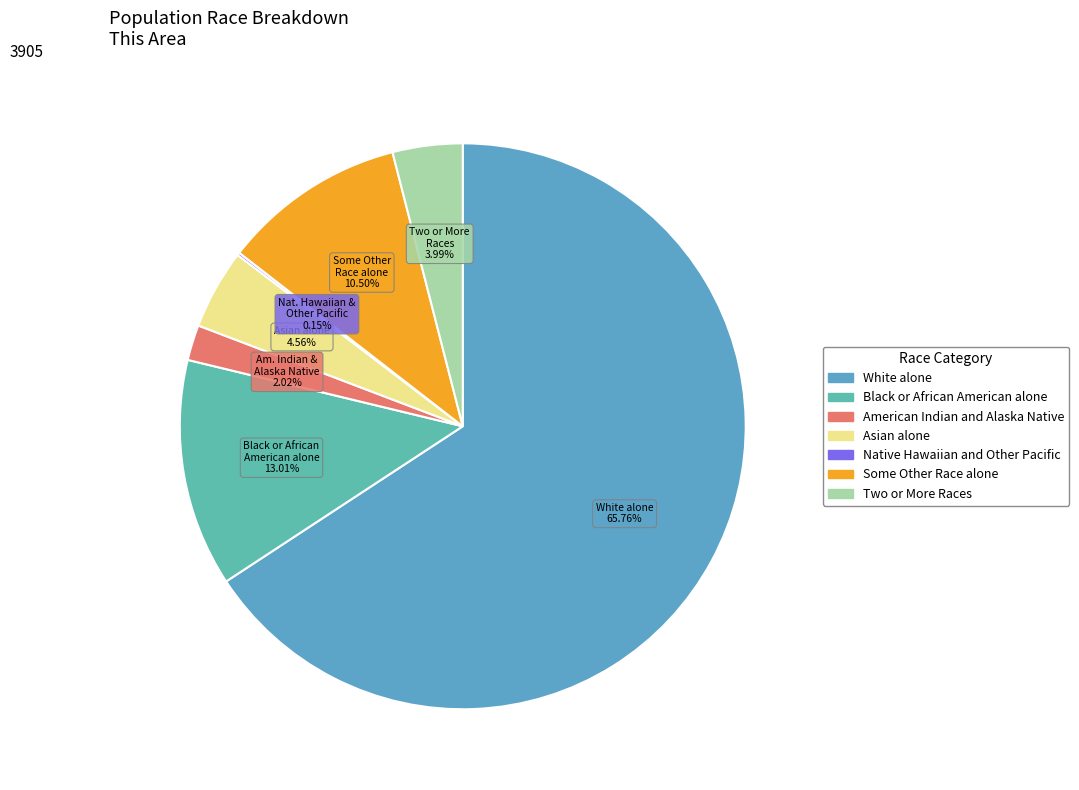

Count the number of slices in the pie.

7